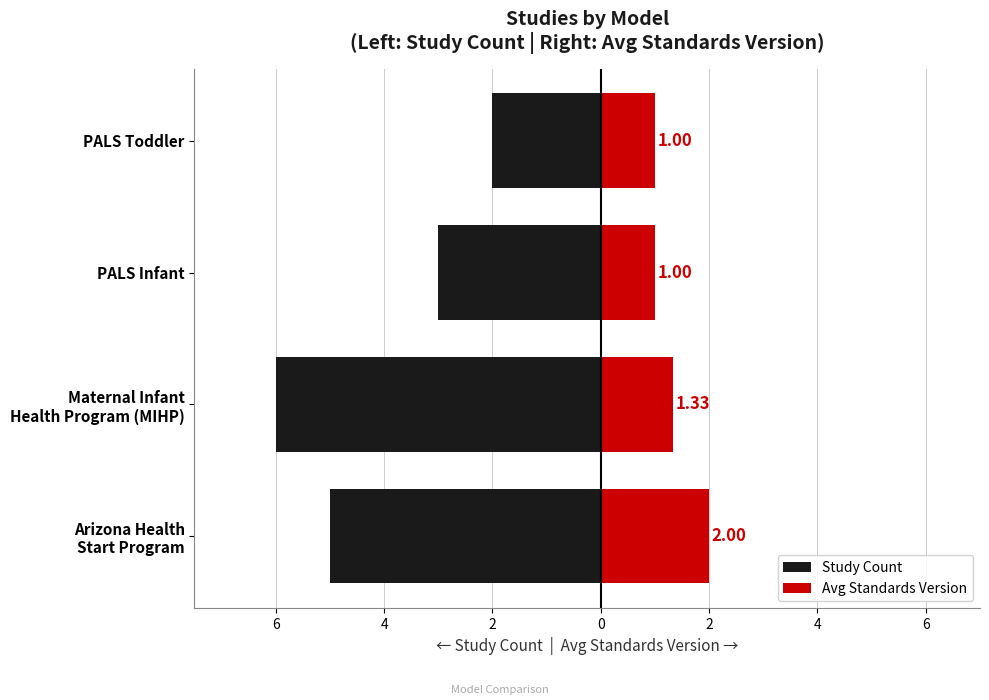

At PALS Infant, list the series in order from smallest to largest.

Study Count, Avg Standards Version